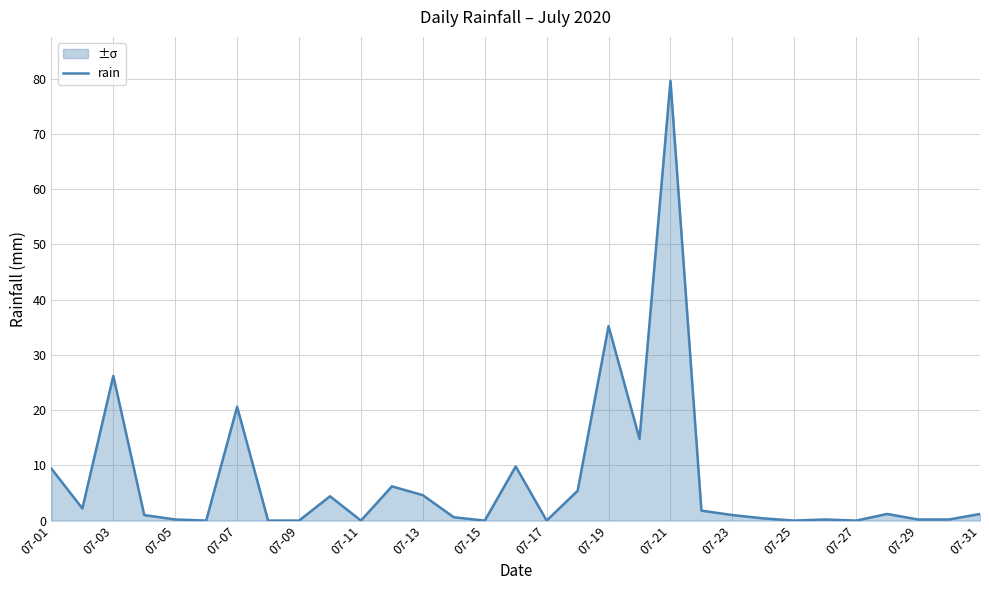

The chart shows a value of -54.6 at 07-17. True or false?

False